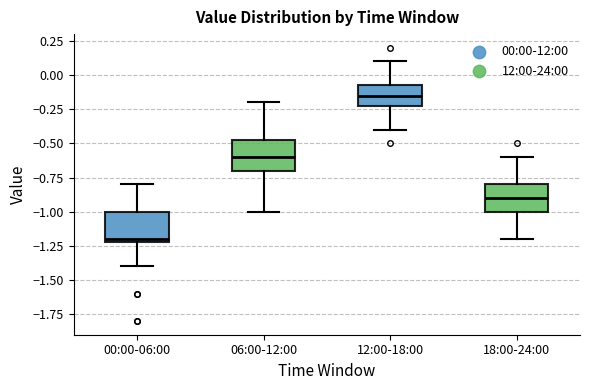

Reading left to right, transcribe this box plot: for each box, give where its median line is, the range the box spans, and where its two whiskers end, as read against the y-axis. The values are not printed on the chart, so give them approximately, as read against the axis.

00:00-06:00: median -1.20 (just above the box's lower edge), box -1.20 to -1.00, whiskers -1.40 to -0.80
06:00-12:00: median -0.60, box -0.70 to -0.45, whiskers -1.00 to -0.20
12:00-18:00: median -0.15, box -0.20 to -0.05, whiskers -0.40 to 0.10
18:00-24:00: median -0.90, box -1.00 to -0.80, whiskers -1.20 to -0.60